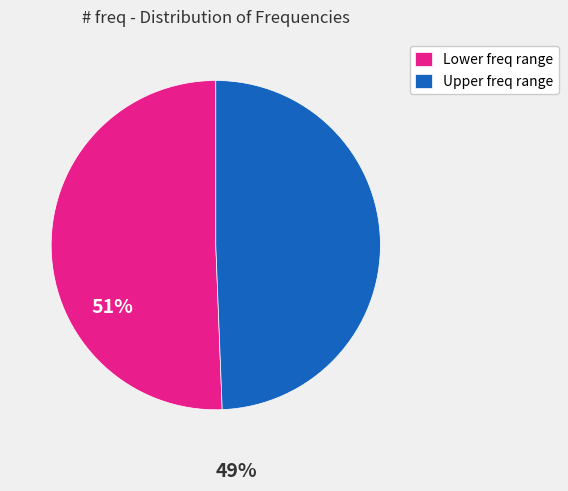

Rank the categories by value from highest to lowest.

Lower freq range, Upper freq range